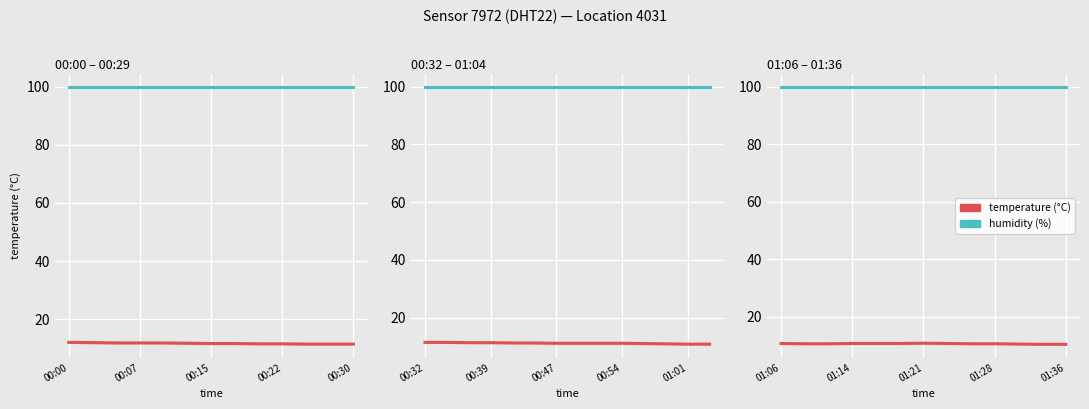

True or false: humidity (%) and temperature (°C) cross at least once.

False